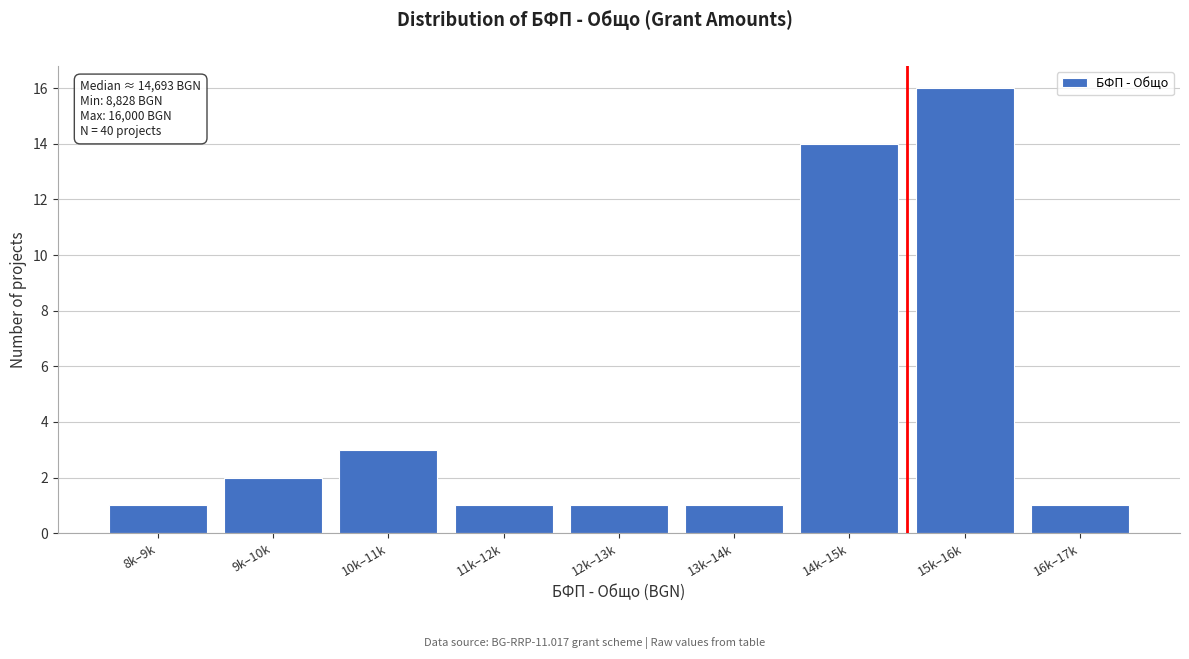

Reading right to left, extract all data points from this chart.

1	16	14	1	1	1	3	2	1